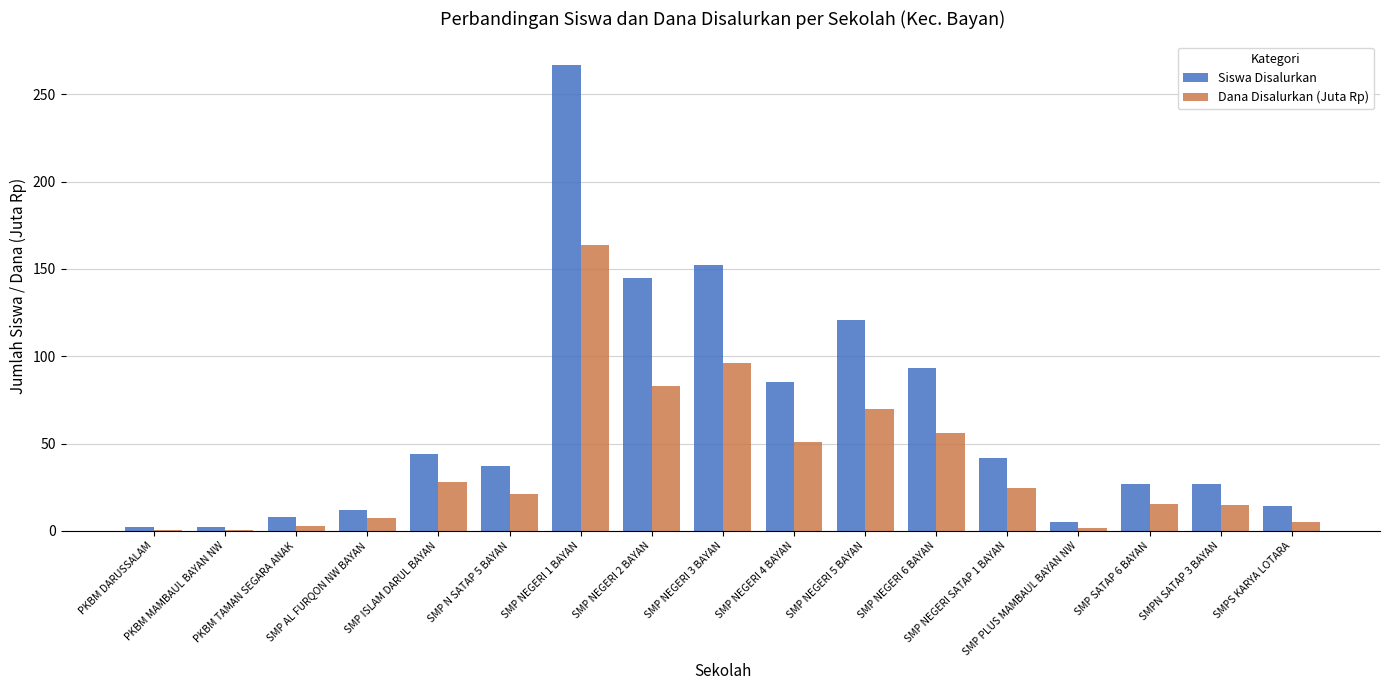

Which series has the largest range (max minus min)?

Siswa Disalurkan